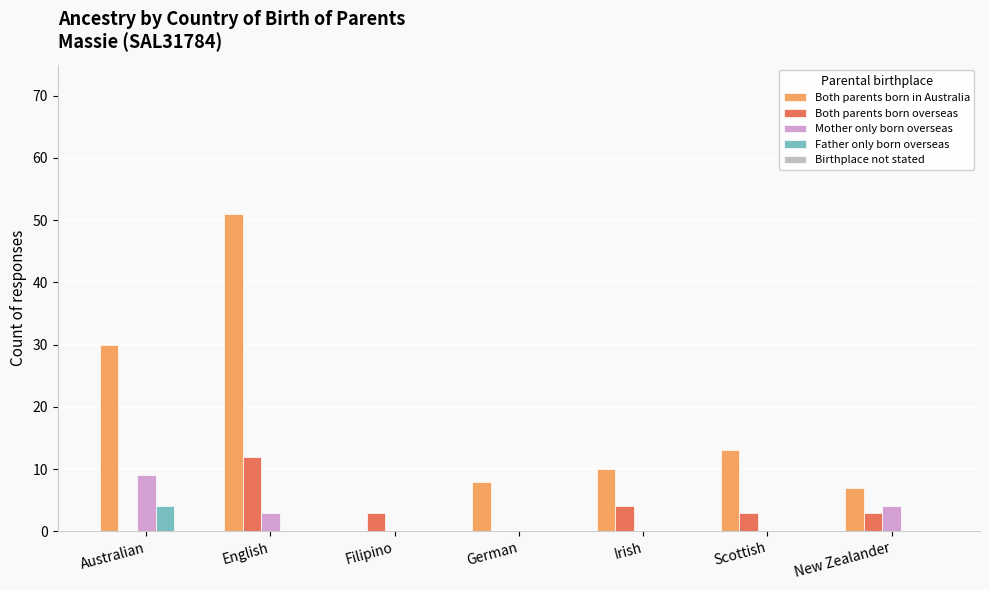

At which label does Both parents born in Australia reach its peak?

English